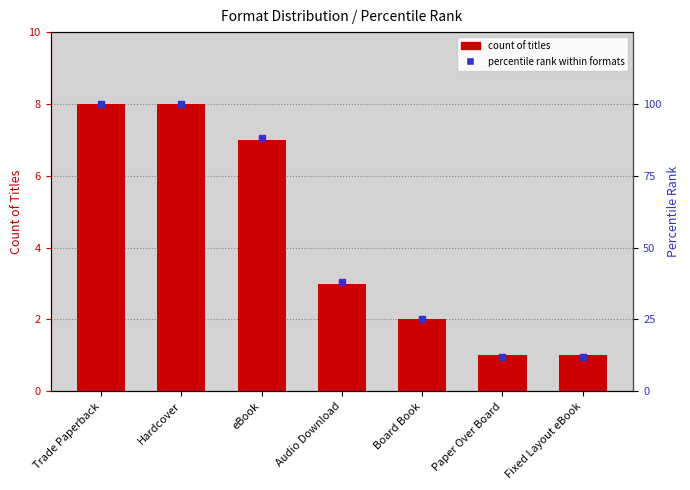

Which series reaches the minimum Y coordinate?

Count of Titles